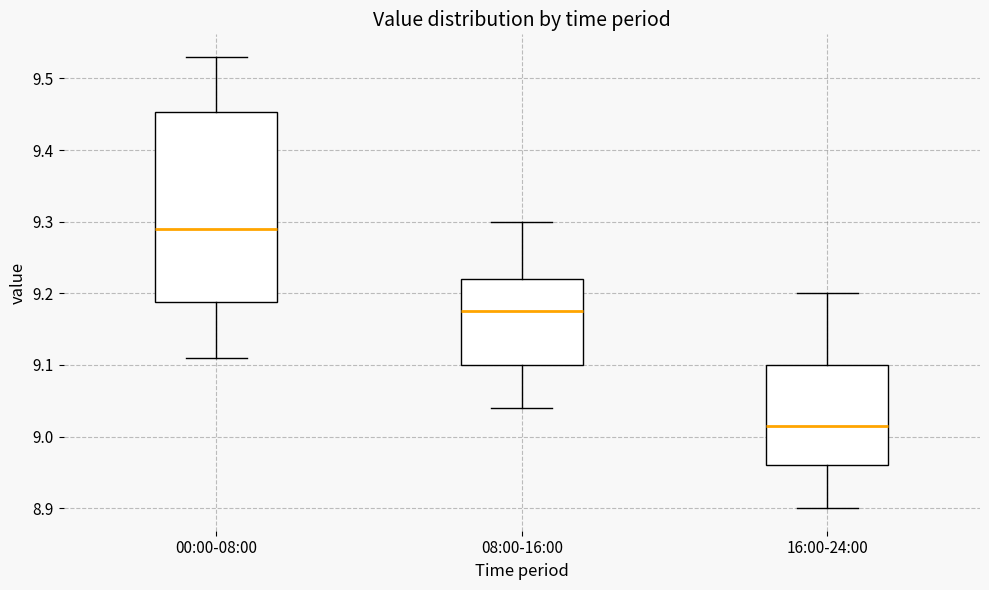

Which box is the tallest, from its lower edge to its upper edge?

00:00-08:00